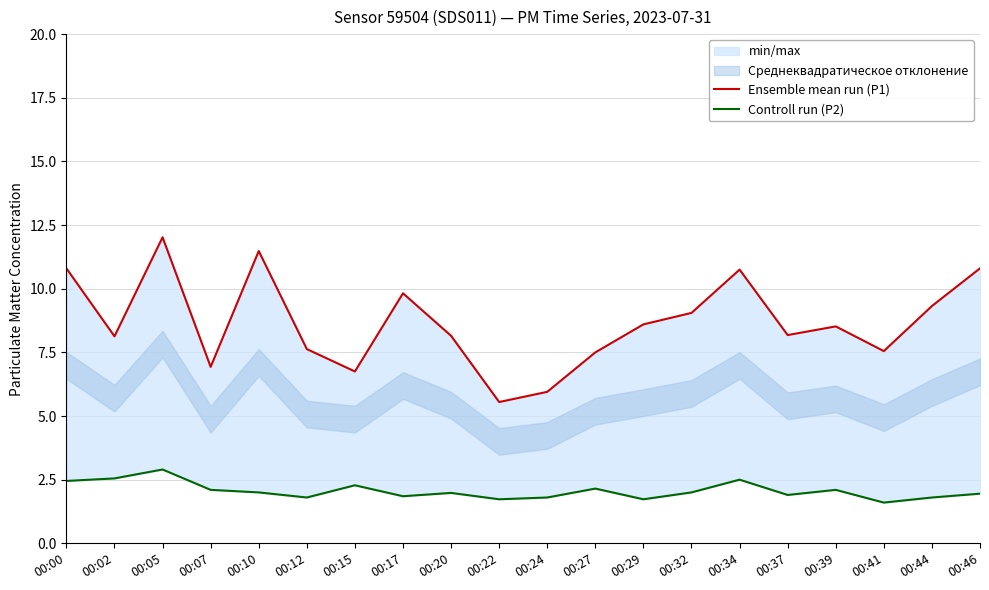

What is the difference between the second highest and minimum values in the Controll run (P2) series?

0.9